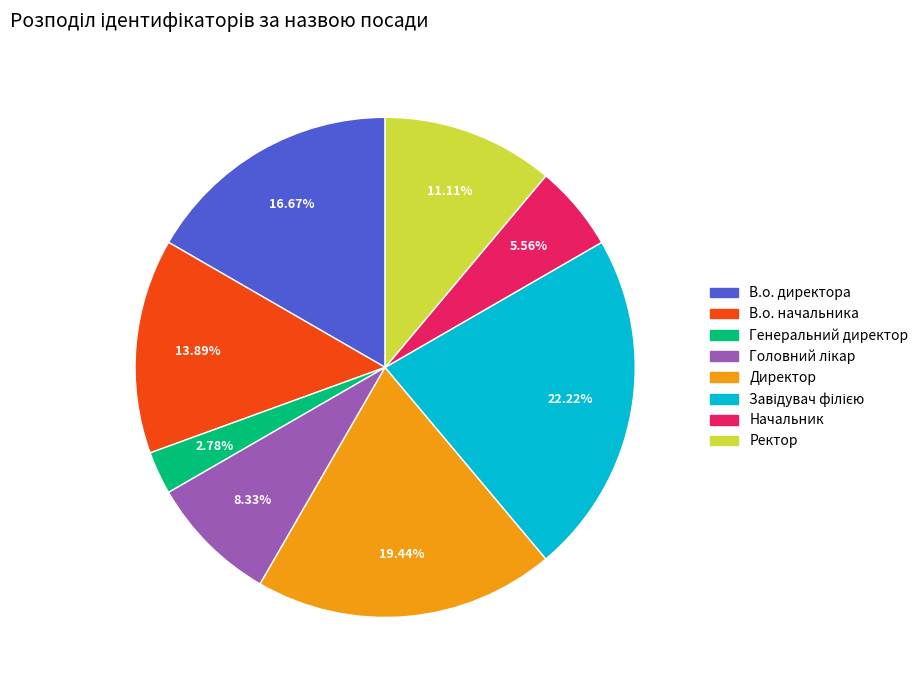

Which slice is the smallest?

Генеральний директор